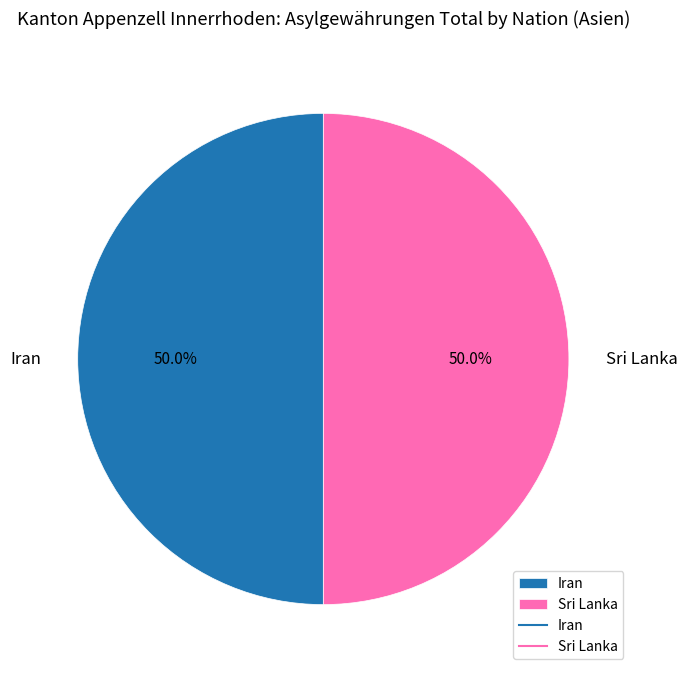

Approximately how many times larger is the value at Iran compared to Sri Lanka?

1.0